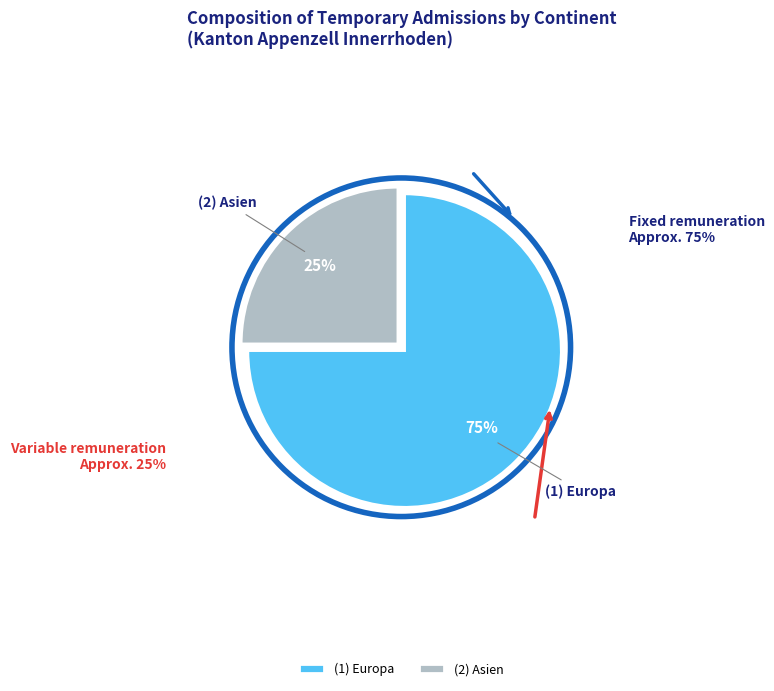

Which slice represents more than half of the pie?

(1) Europa